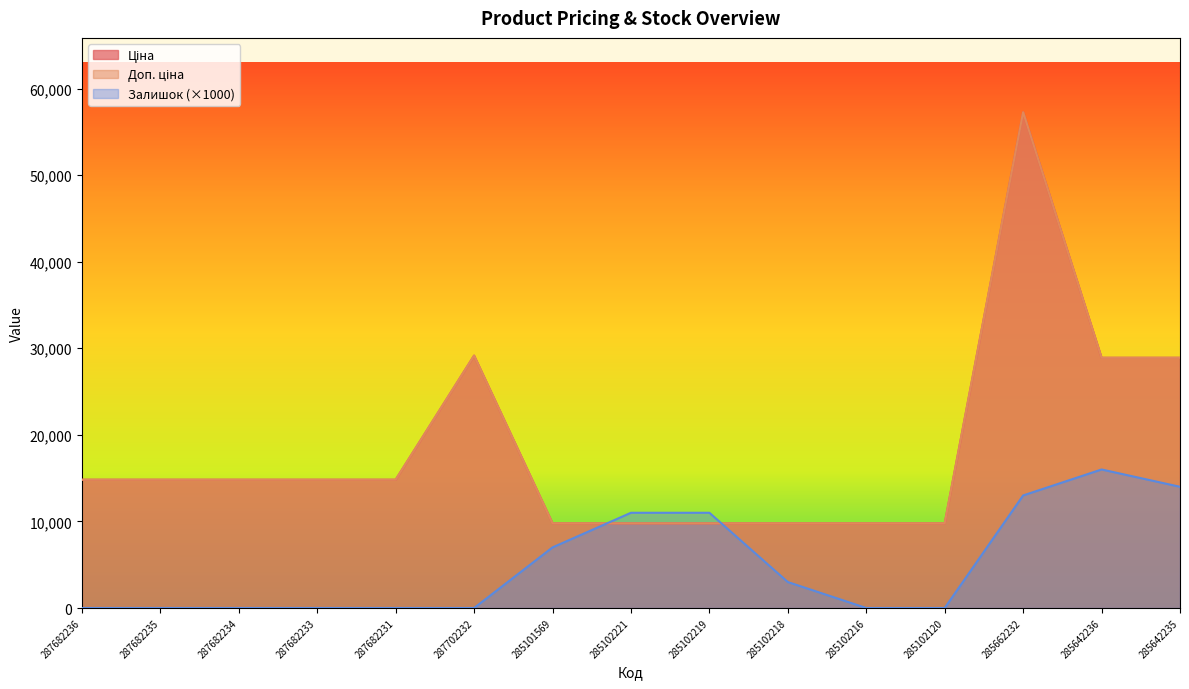

The Залишок series shows -9169.5 at 287682235. True or false?

False